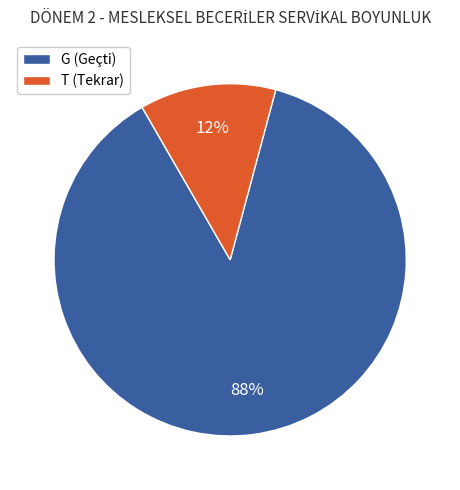

Do T (Tekrar) and G (Geçti) together represent more than half of the pie?

Yes